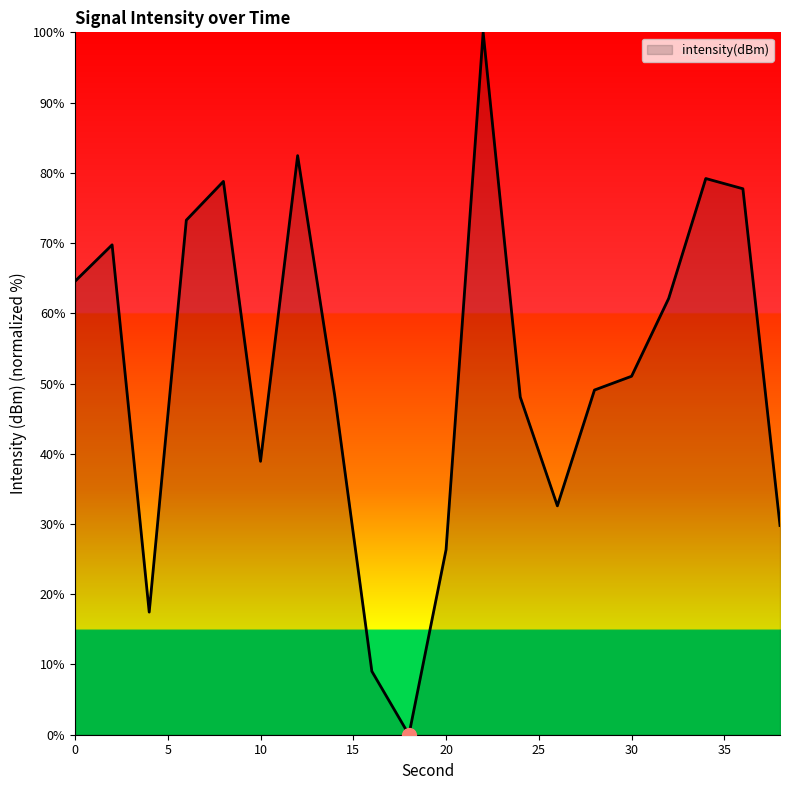

What is the difference between the maximum and minimum values?

100.0